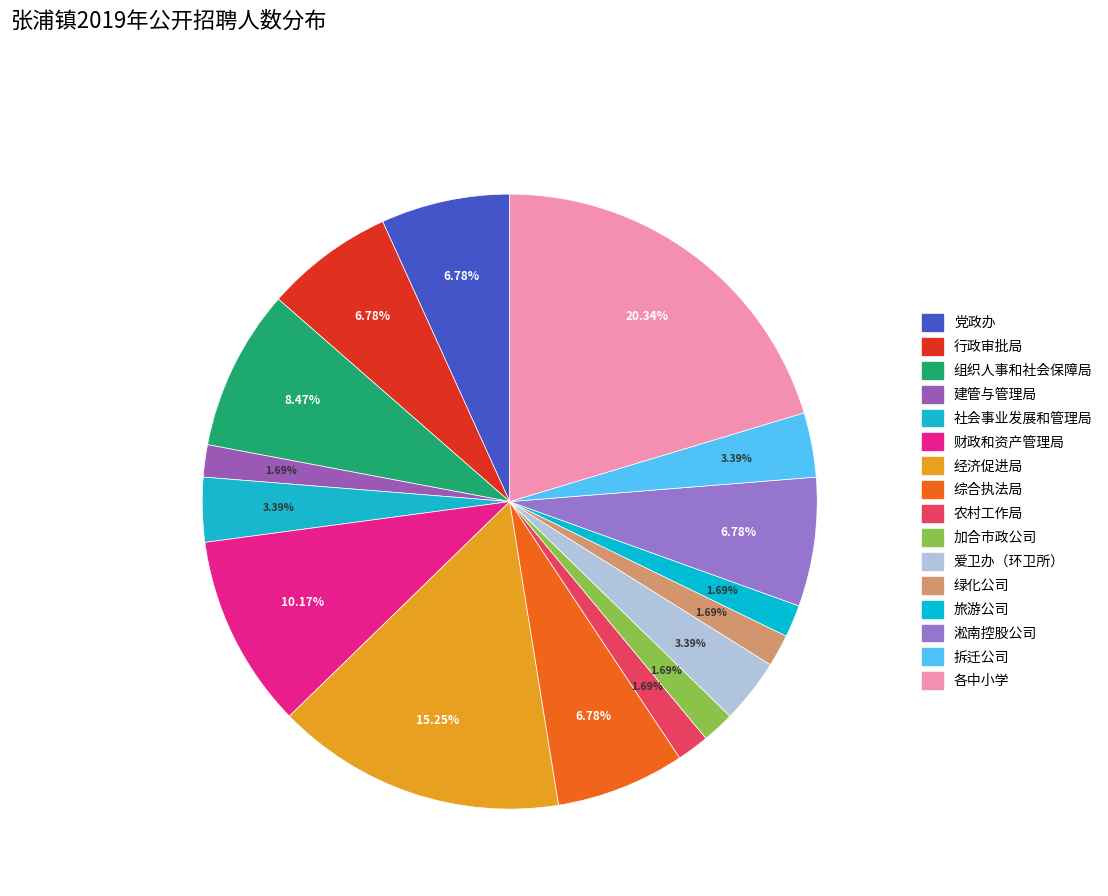

What percentage is the 各中小学 slice, to the nearest percent?

20%